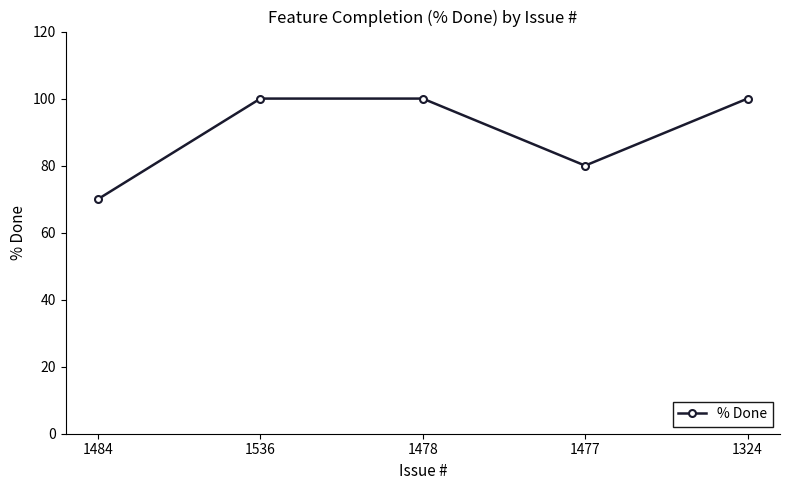

Where is the first local minimum?

1477